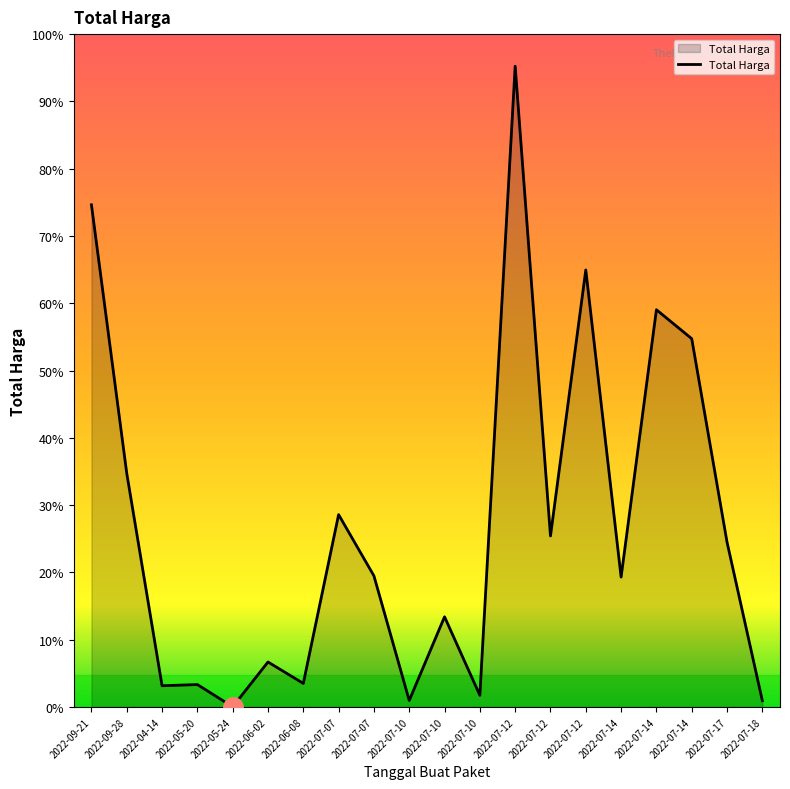

Is this an area chart (filled region under the line)?

Yes